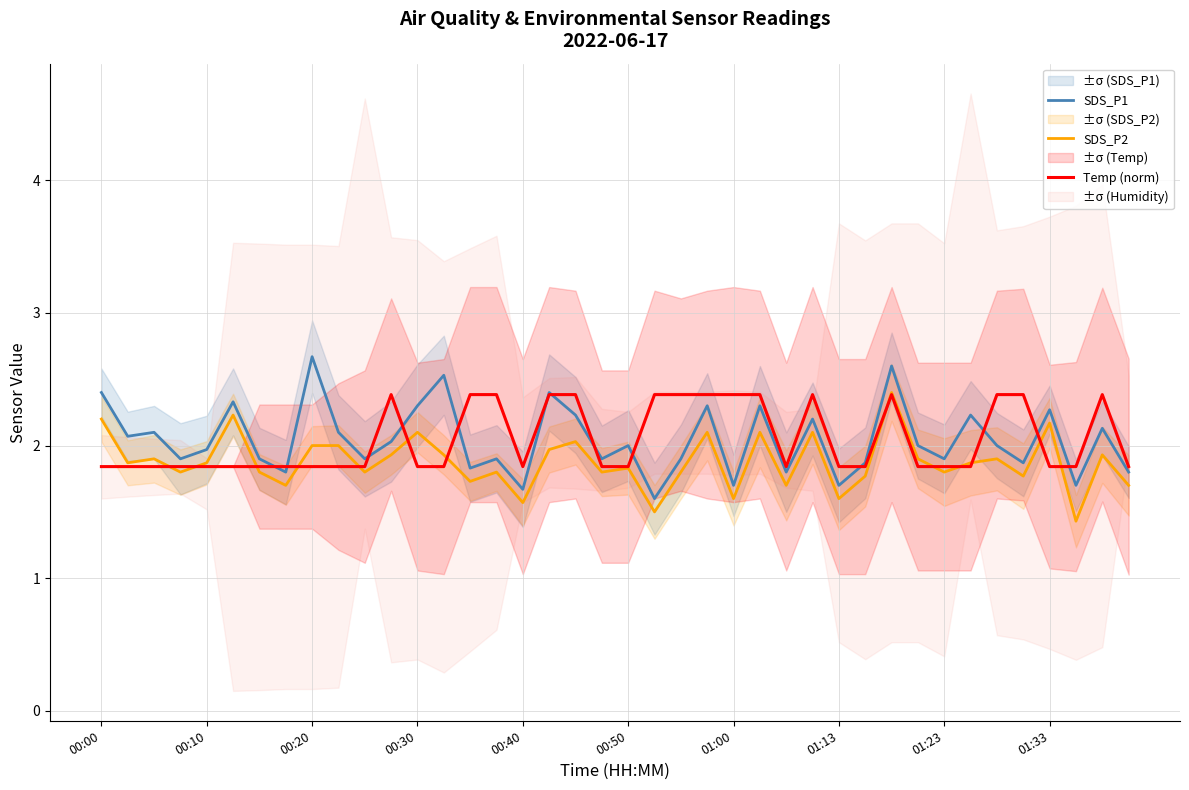

At how many categories does at least one series exceed 1?

40